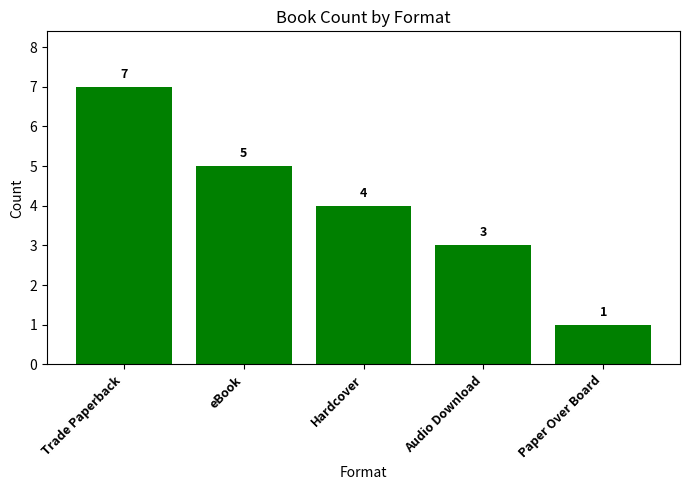

What is the label of the 4th bar from the left?

Audio Download